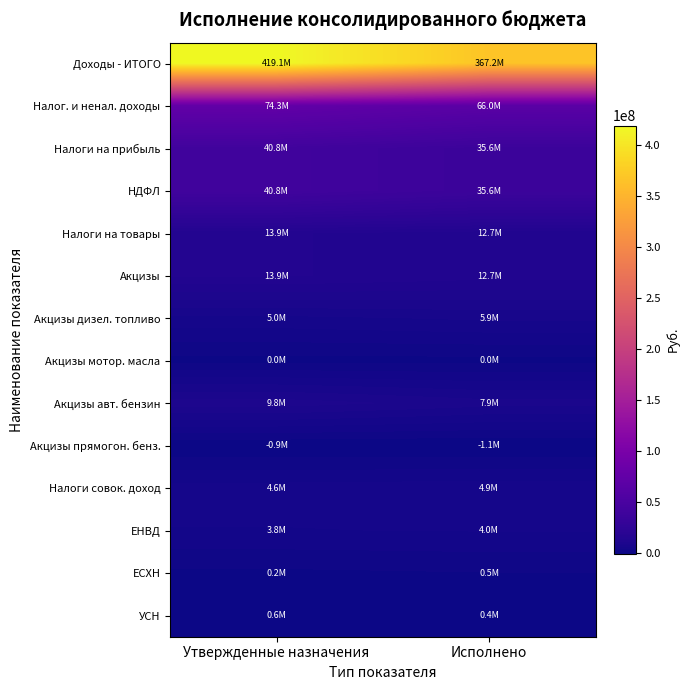

At how many categories does at least one series exceed 74249693?

2